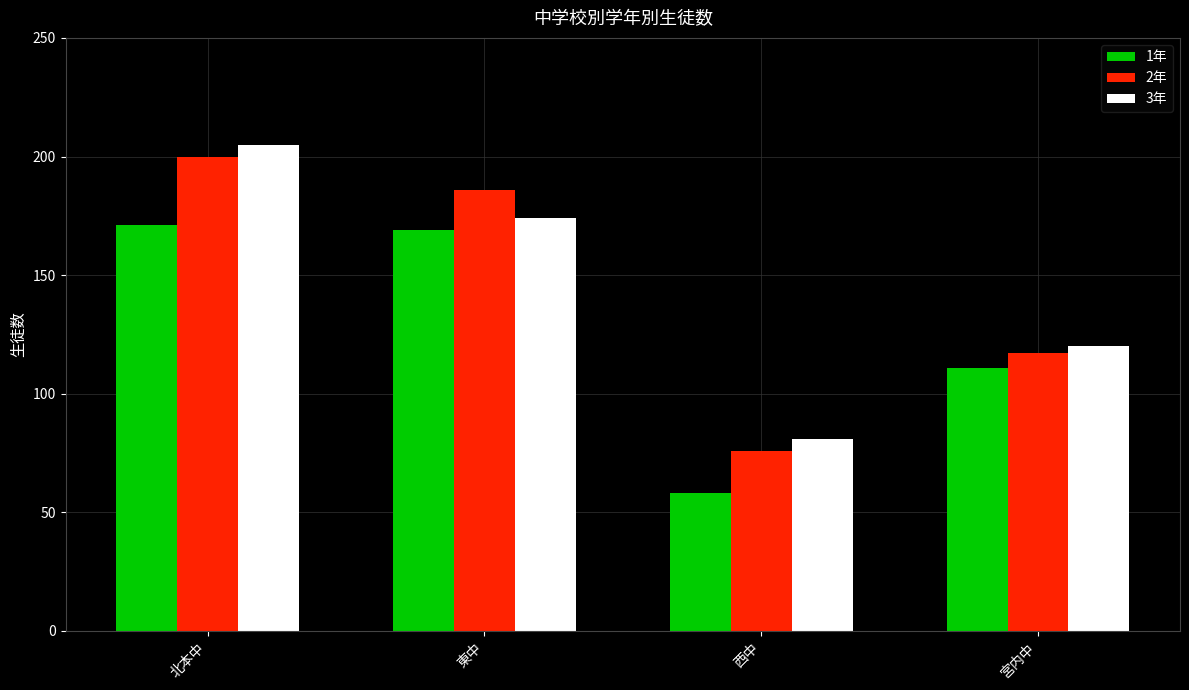

Which category has the highest value in the 3年 series?

北本中